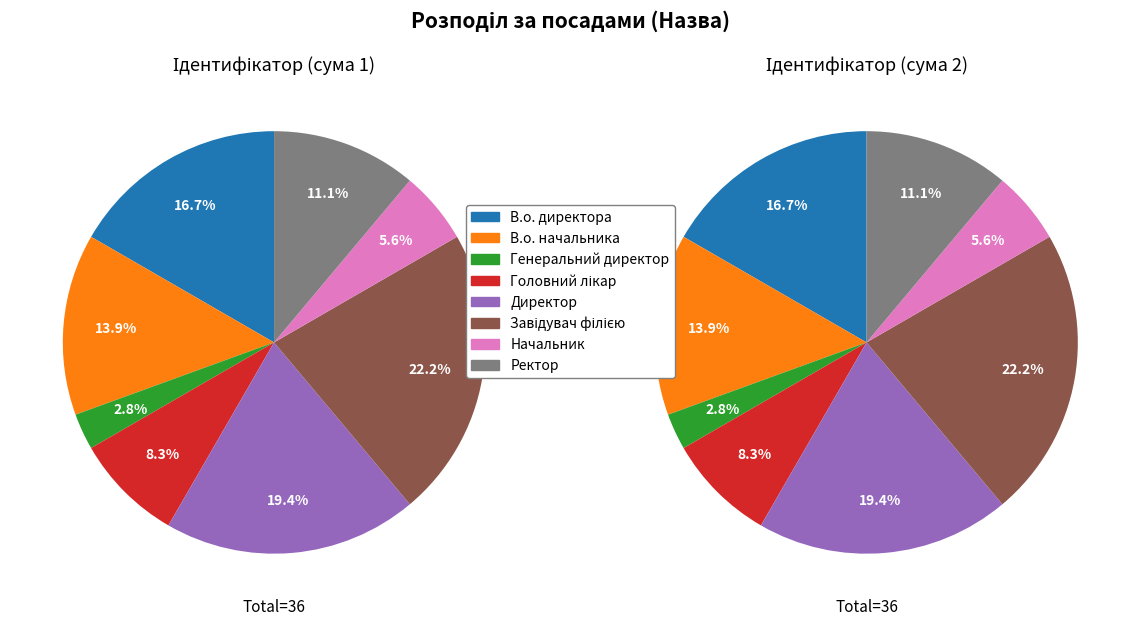

To the nearest percent, what is the combined percentage of Начальник and Директор?

25%